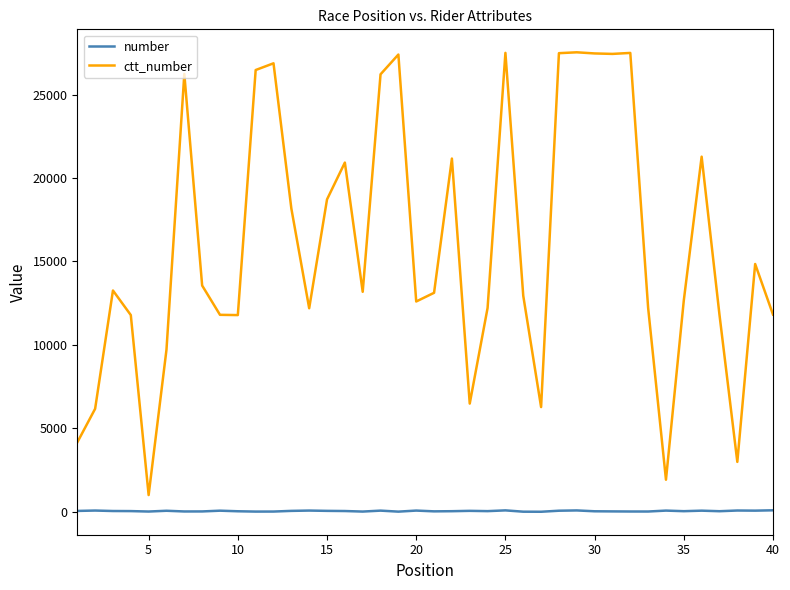

At how many categories does at least one series exceed 805?

40